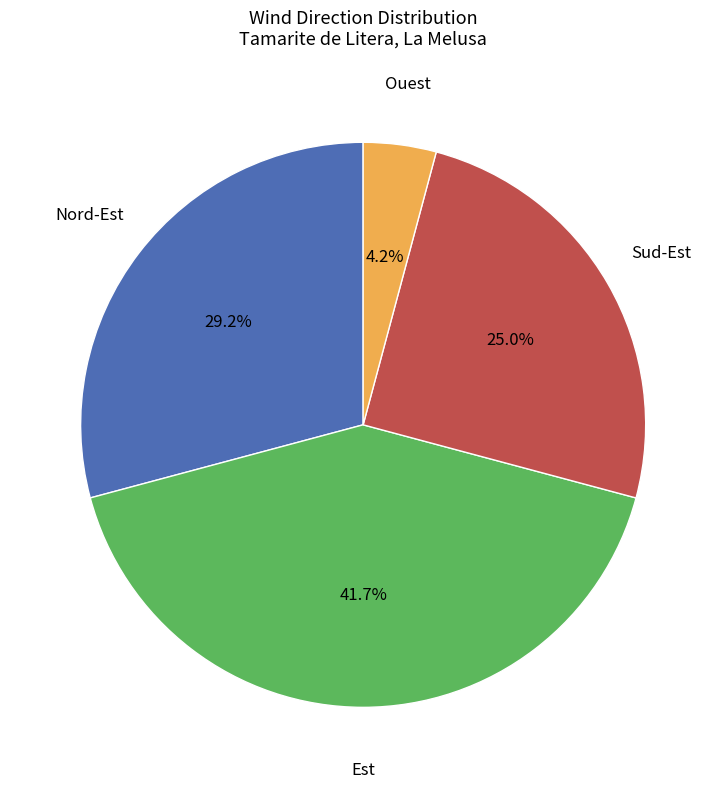

Is there any slice that represents more than half of the pie?

No